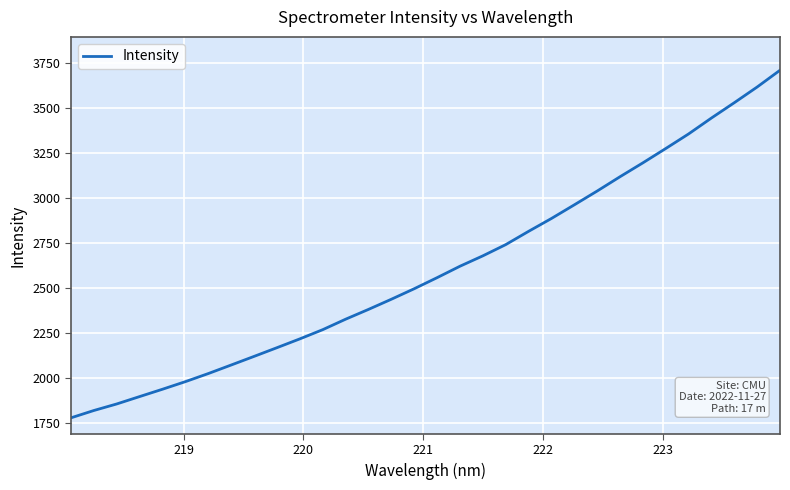

What is the smallest value displayed?

1777.2